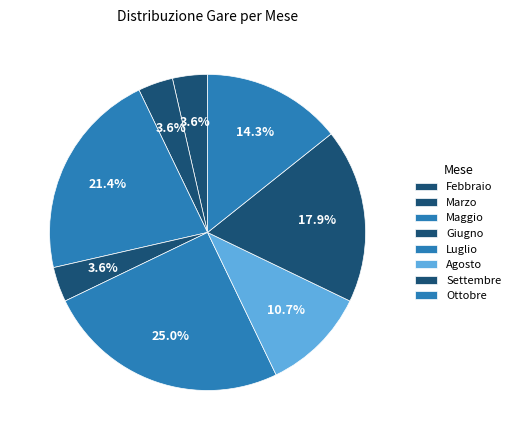

How many slices are in this pie chart?

8